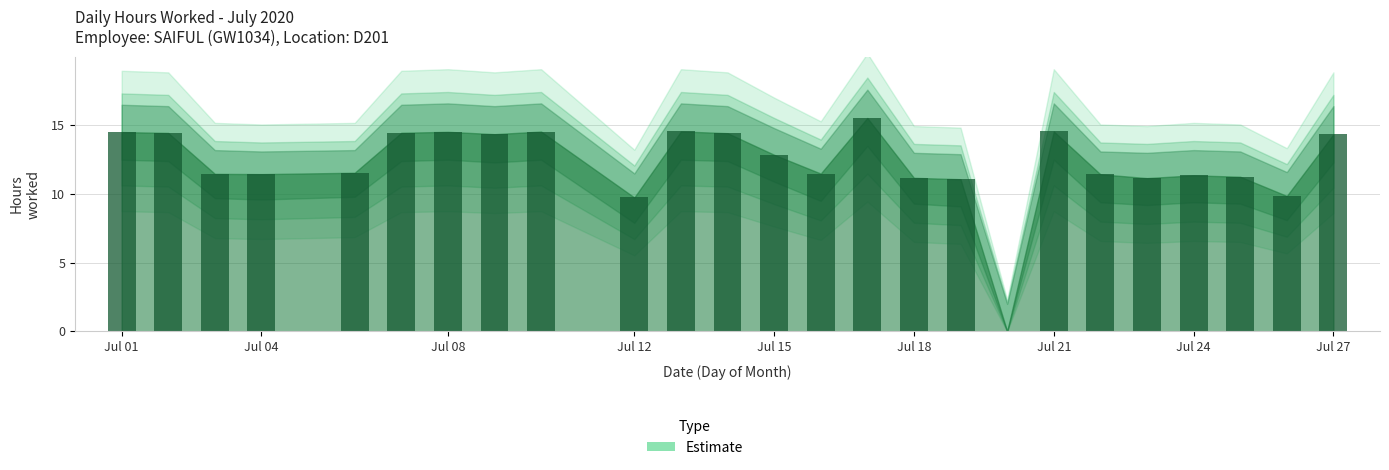

What is the greatest value displayed?

15.5